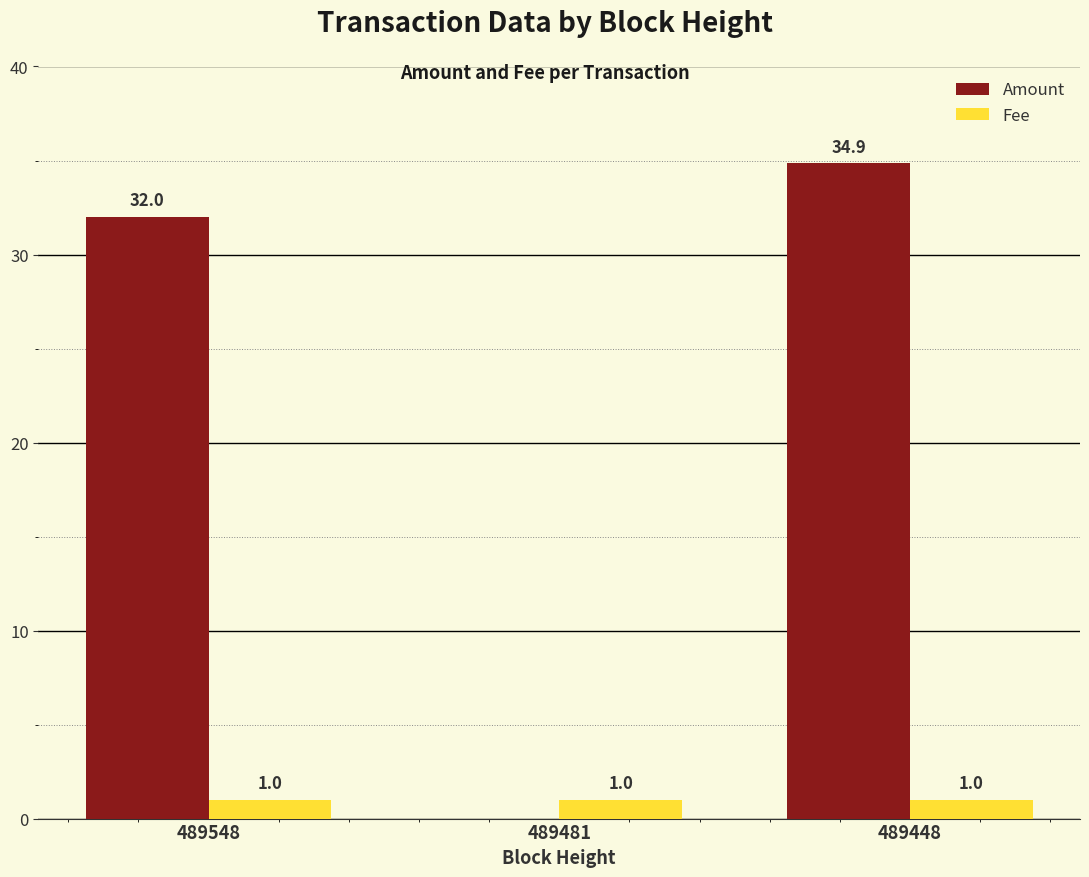

Are the bars horizontal?

No